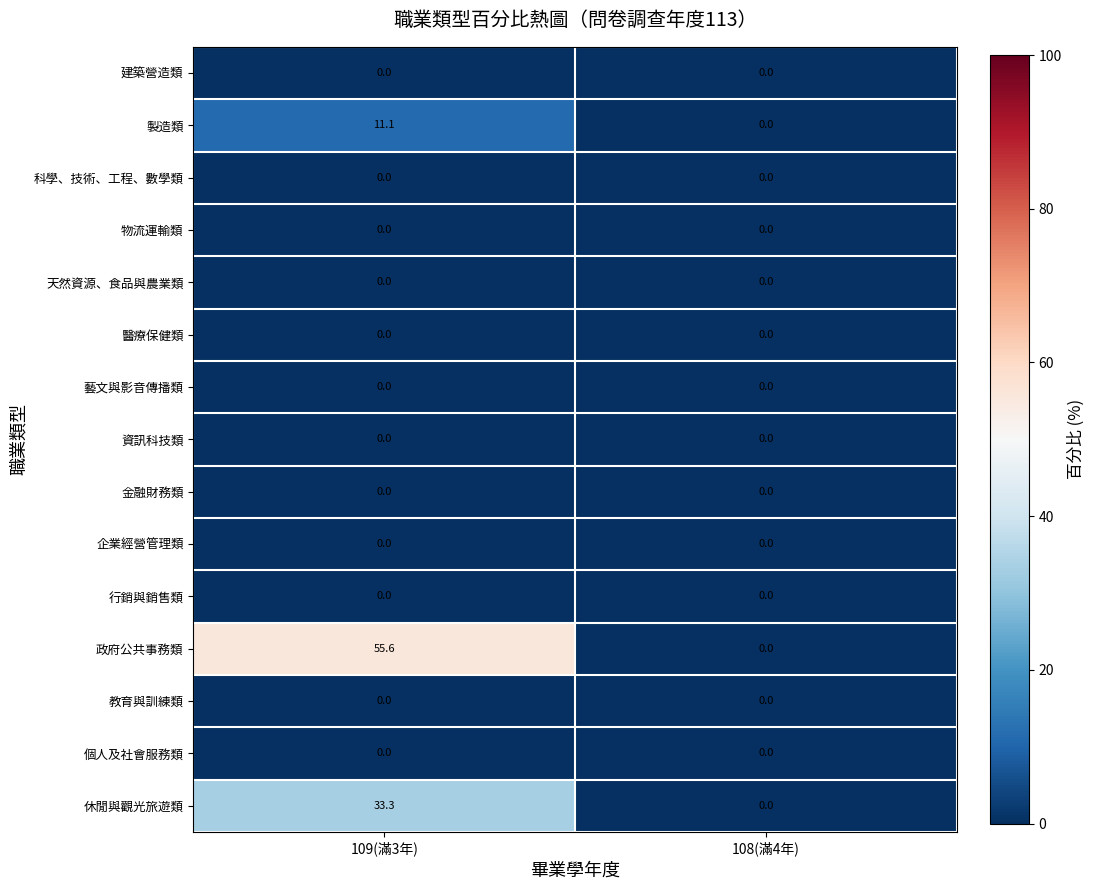

Which series has the largest total across all categories?

政府公共事務類